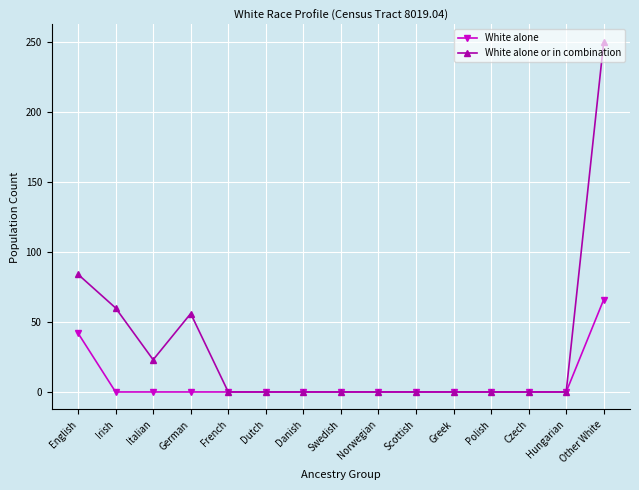

Is it true that White alone equals -31 at Dutch?

False